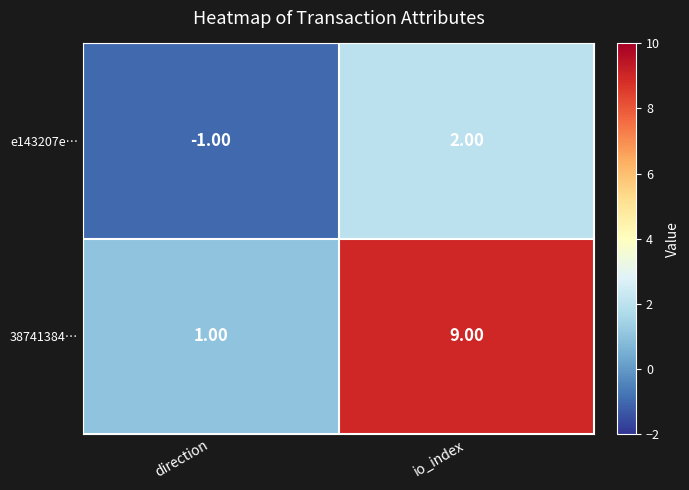

Count the number of categories in the chart.

2